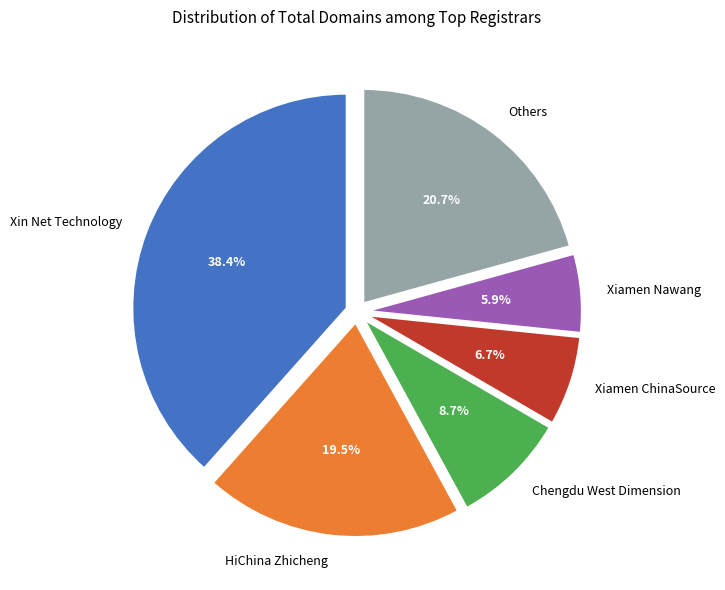

Between HiChina Zhicheng and Xiamen Nawang, which is larger?

HiChina Zhicheng